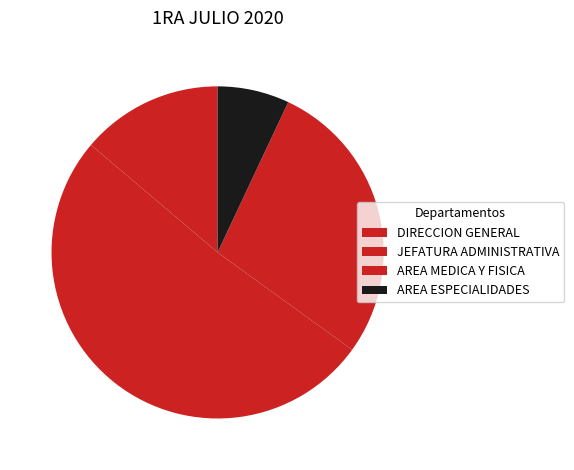

To the nearest percent, what is the combined percentage of DIRECCION GENERAL and AREA ESPECIALIDADES?

21%